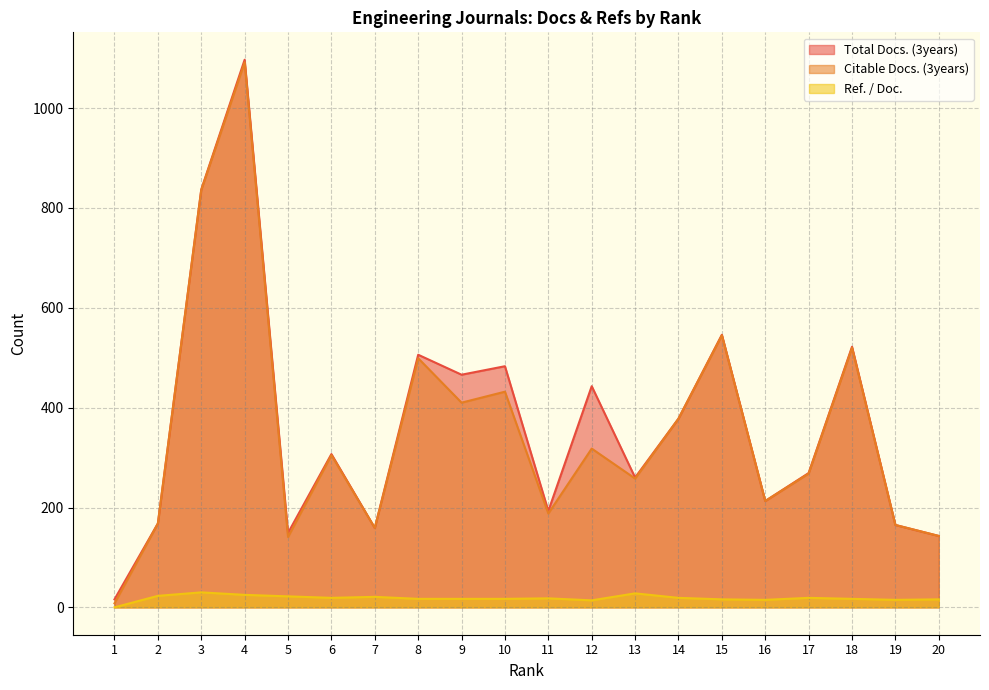

At which label does Total Docs. (3years) reach its peak?

4